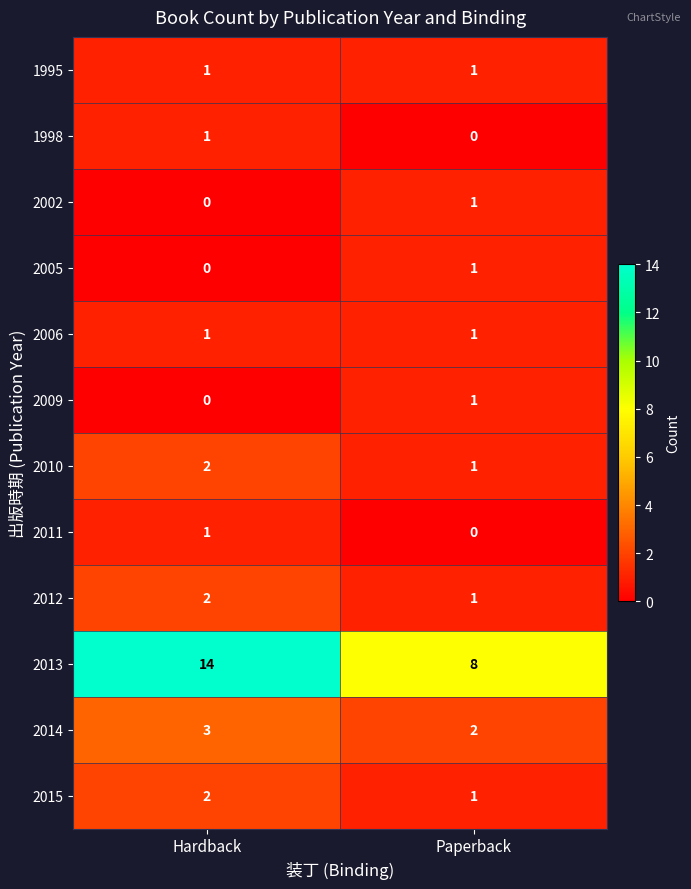

How many series are shown in this chart?

12